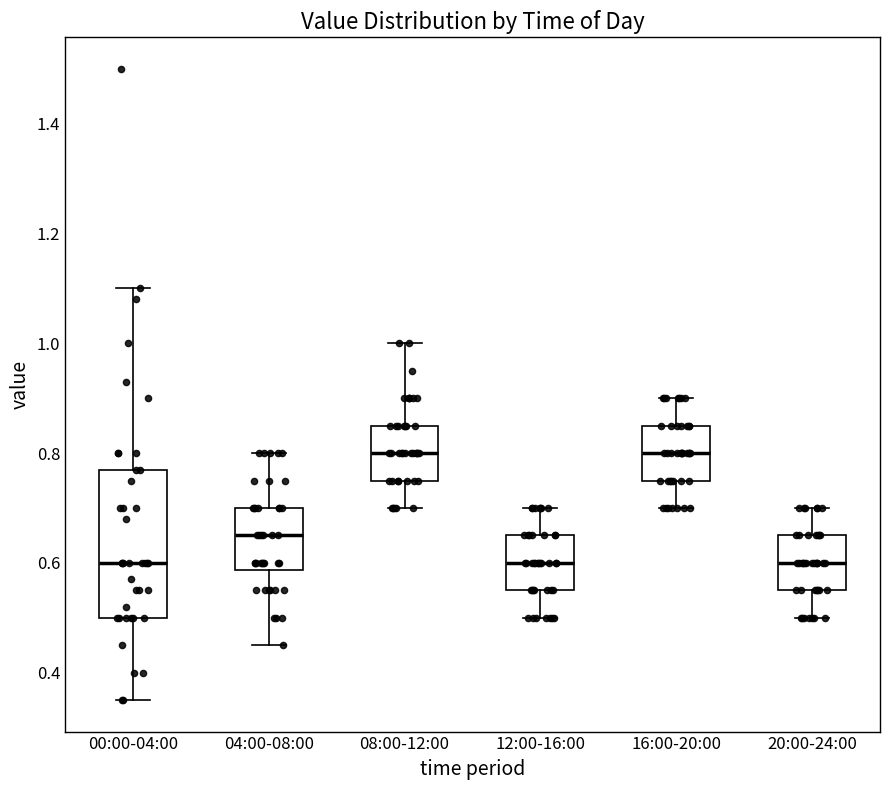

Reading left to right, read every box against the y-axis: the position of its median line, the range the box covers, and the ends of its whiskers. The values are not printed on the chart, so give them approximately, as read against the axis.

00:00-04:00: median 0.60, box 0.50 to 0.78, whiskers 0.36 to 1.10
04:00-08:00: median 0.66, box 0.58 to 0.70, whiskers 0.46 to 0.80
08:00-12:00: median 0.80, box 0.76 to 0.86, whiskers 0.70 to 1.00
12:00-16:00: median 0.60, box 0.56 to 0.66, whiskers 0.50 to 0.70
16:00-20:00: median 0.80, box 0.76 to 0.86, whiskers 0.70 to 0.90
20:00-24:00: median 0.60, box 0.56 to 0.66, whiskers 0.50 to 0.70